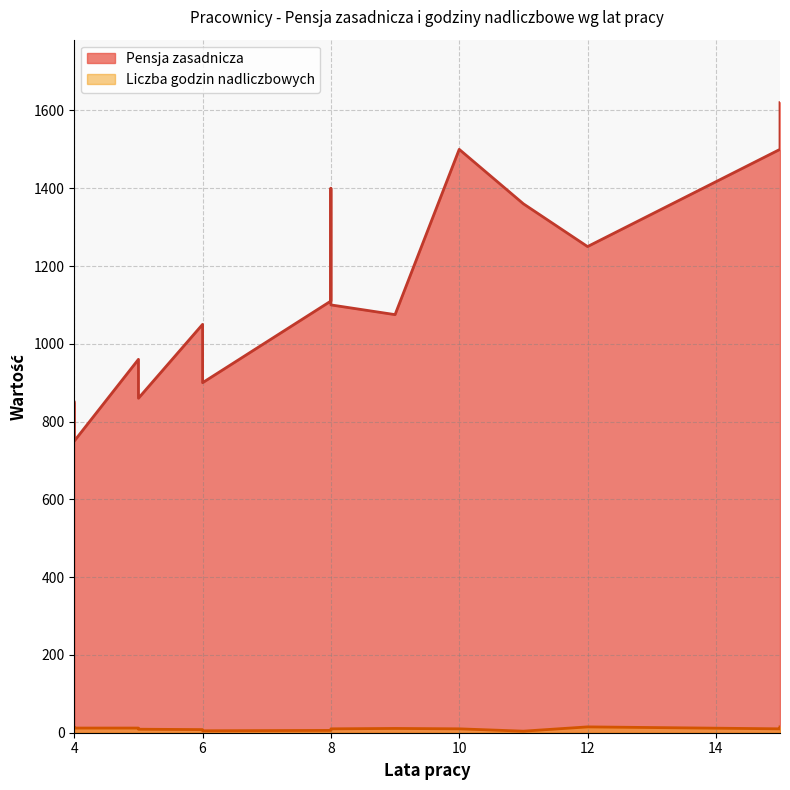

Does the chart display data point markers on the line(s)?

No